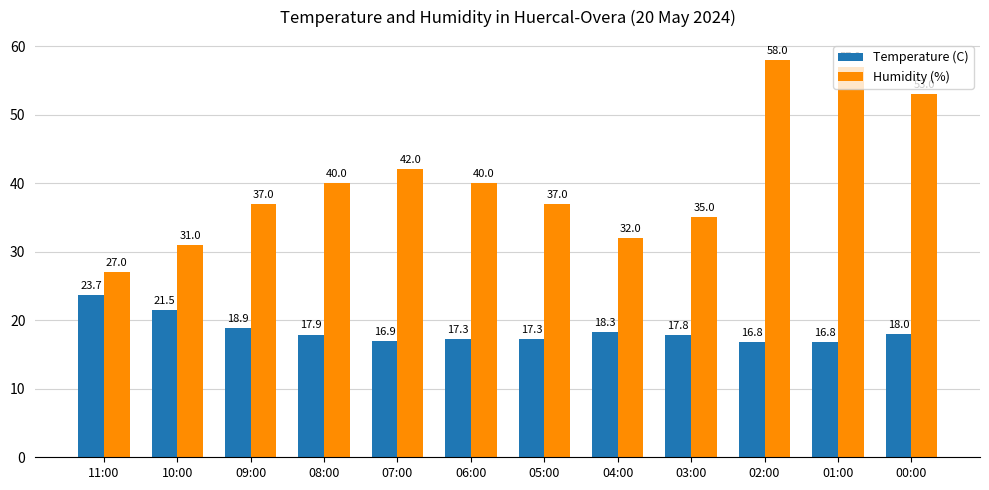

At which label is Humidity (%) closest to 42?

07:00